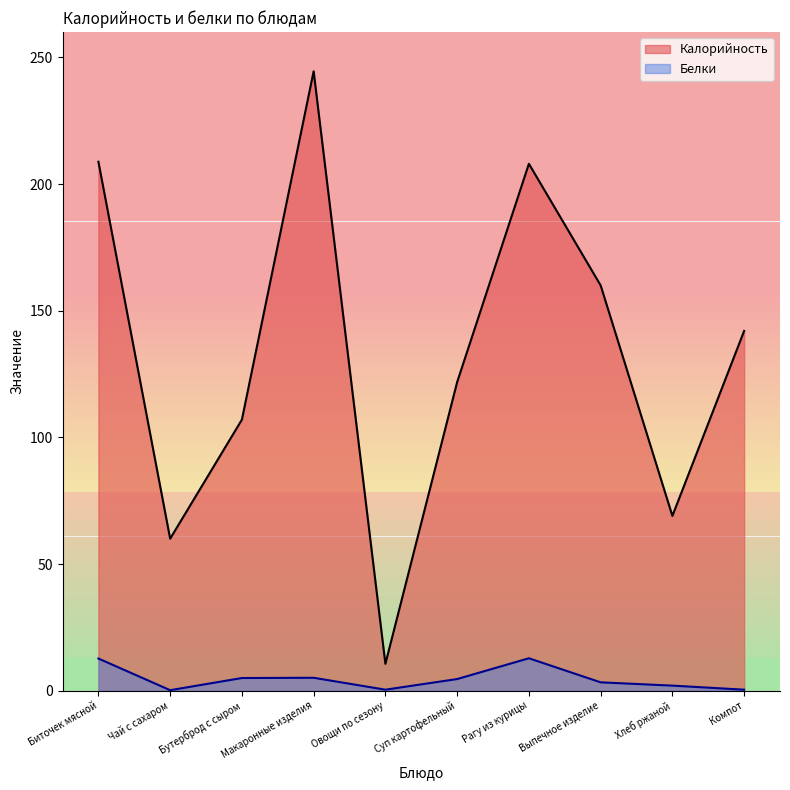

Reading left to right, what are all the values shown in this chart?

Калорийность: 208.8	60.0	107.0	244.5	10.6	121.8	208.0	160.0	69.0	142.0
Белки: 12.7	0.2	5.0	5.1	0.4	4.6	12.8	3.3	2.0	0.4